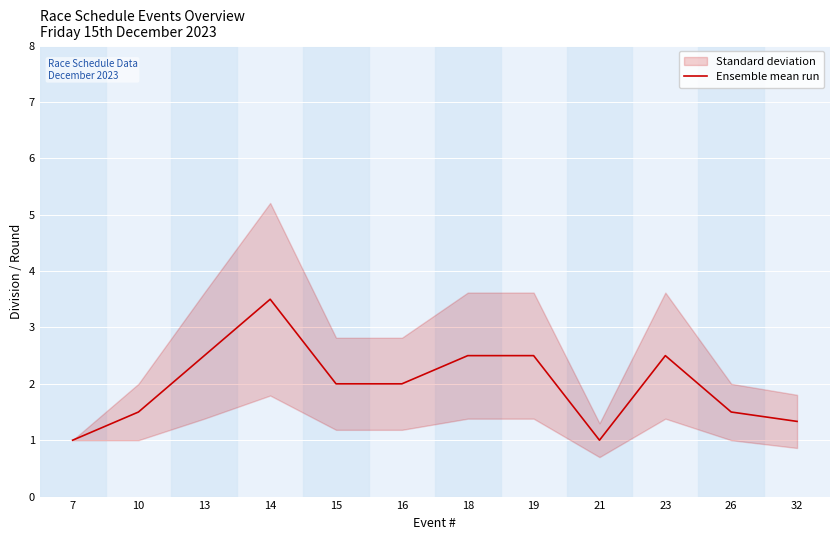

List the labels in order of value, largest first.

14, 13, 18, 19, 23, 15, 16, 10, 26, 32, 7, 21